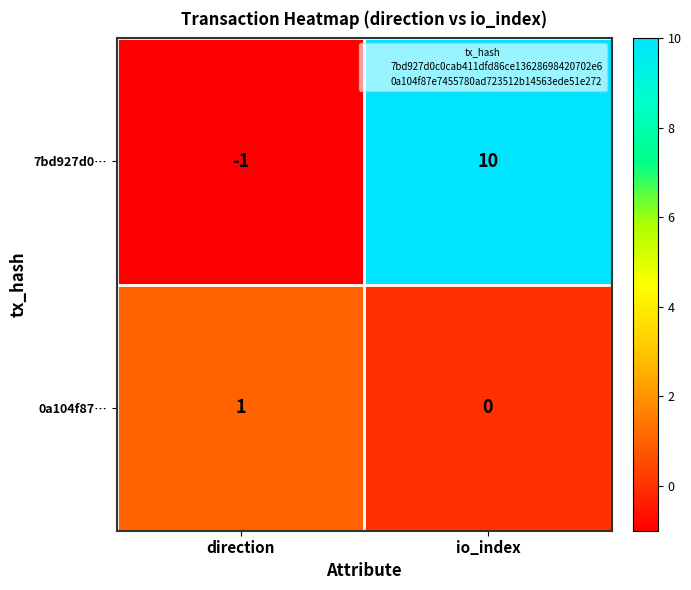

At which category does the chart reach its minimum across all series?

direction